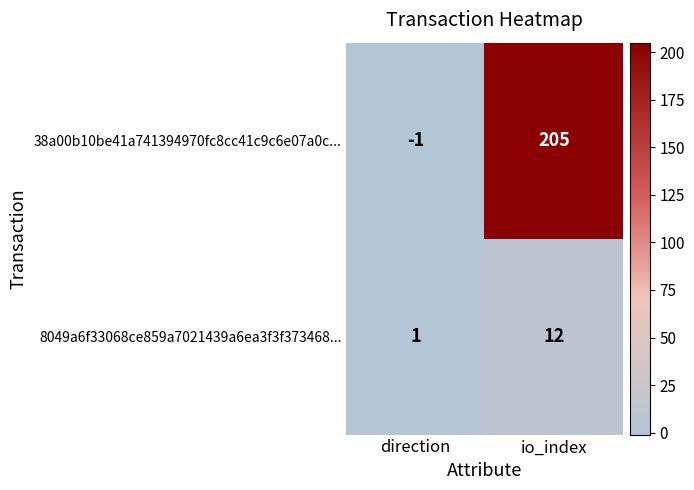

At direction, list the series in order from largest to smallest.

8049a6f33068ce859a7021439a6ea3f3f373468..., 38a00b10be41a741394970fc8cc41c9c6e07a0c...